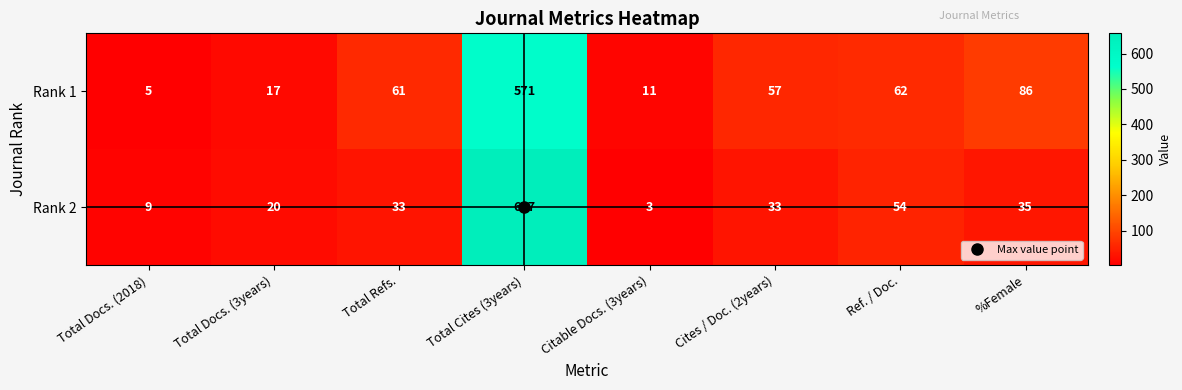

List the series in order of their peak value, lowest first.

Rank 1, Rank 2